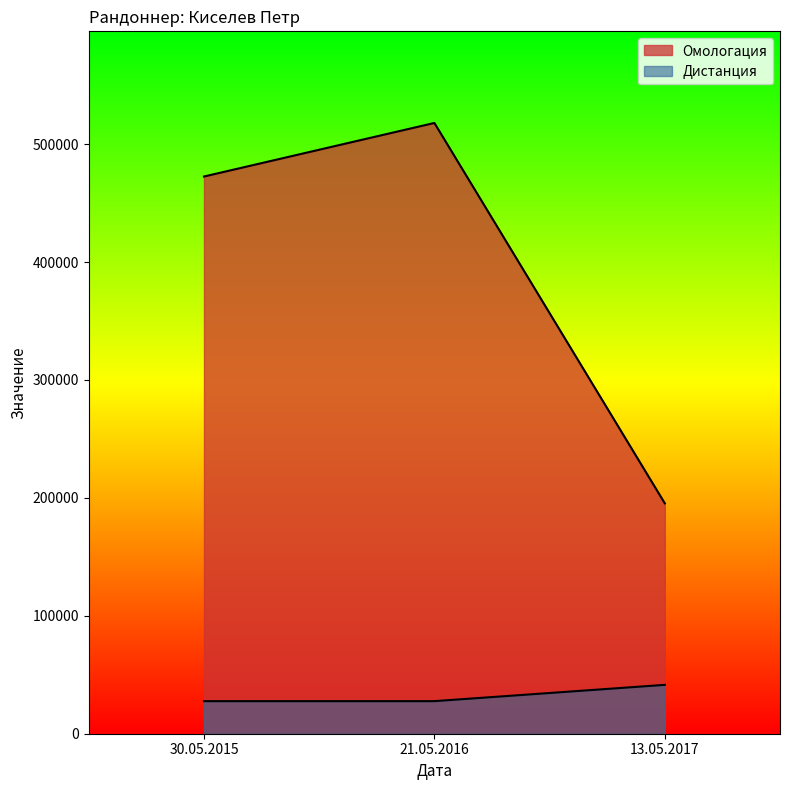

What is the value of the Омологация point at the 3rd from the left?

195363.0